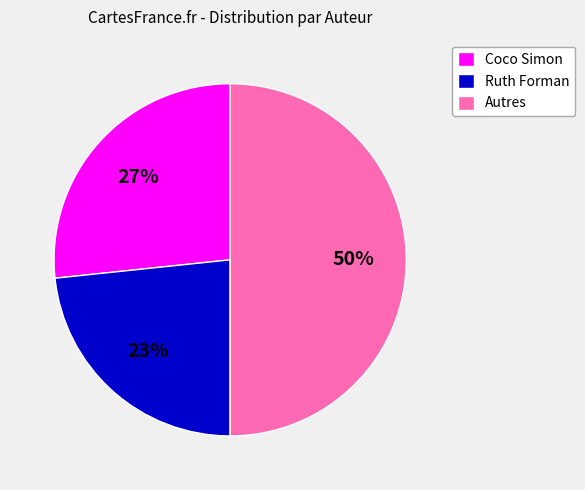

Which has a higher value, Autres or Ruth Forman?

Autres